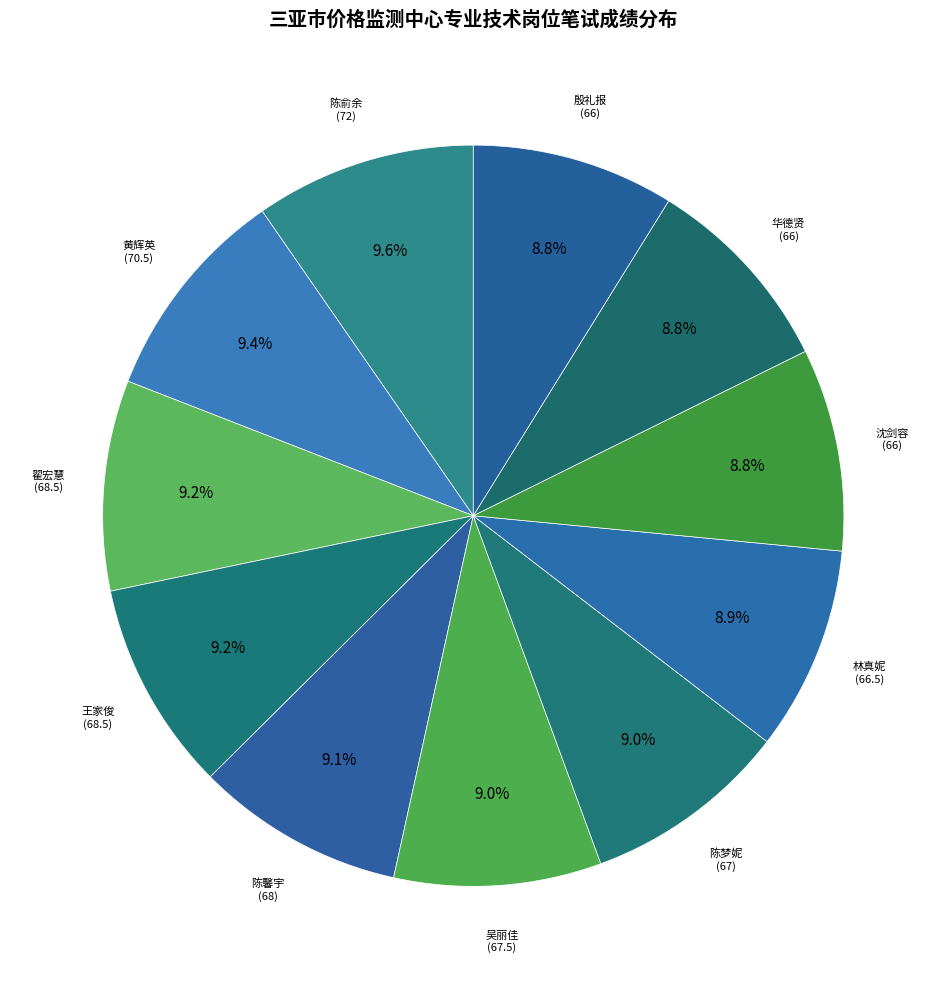

How much of the chart is everything except 陈俞余?

90.4%